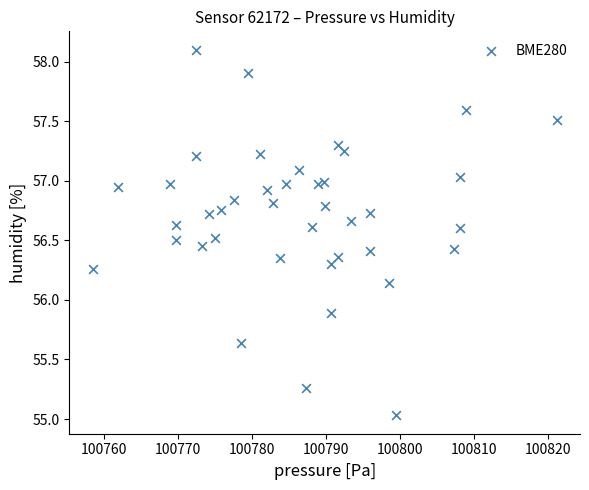

What is the range of X values (max minus min)?

62.8